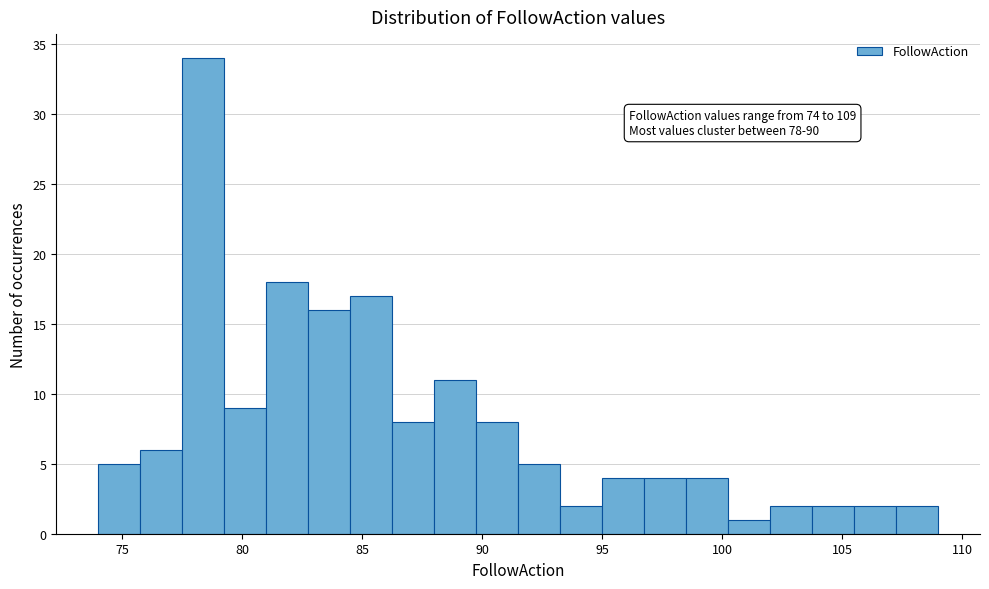

Read against the x-axis, roughly where is the centre of the tallest bar?

78.5